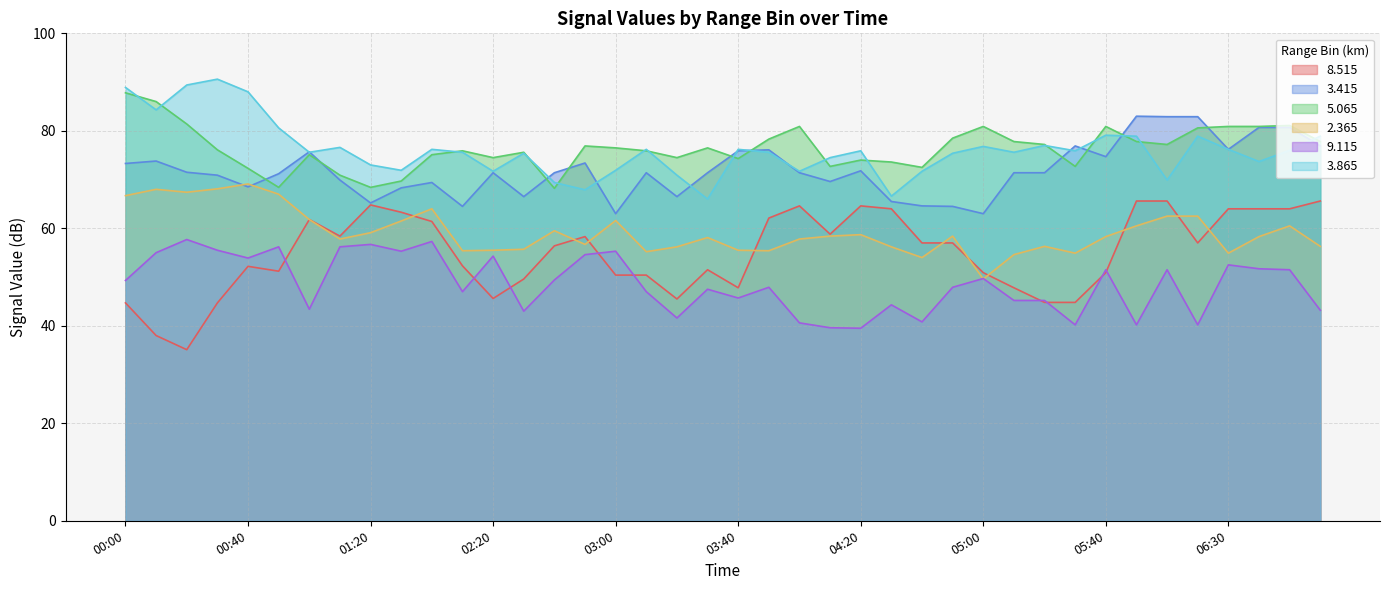

True or false:   2.365 has a value of 108.8 at 00:10.

False